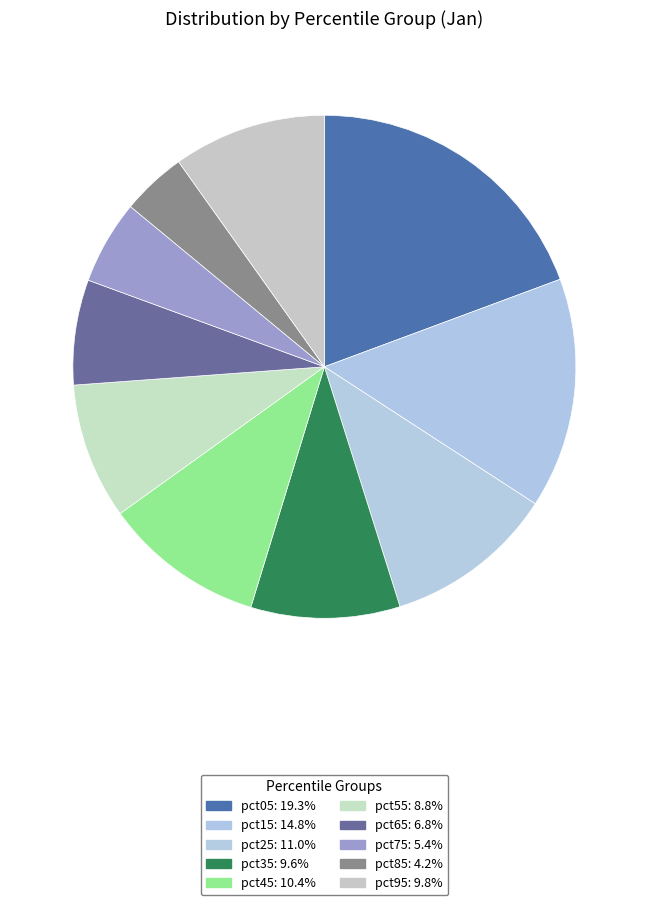

True or false: pct25 accounts for 1% of the total.

False